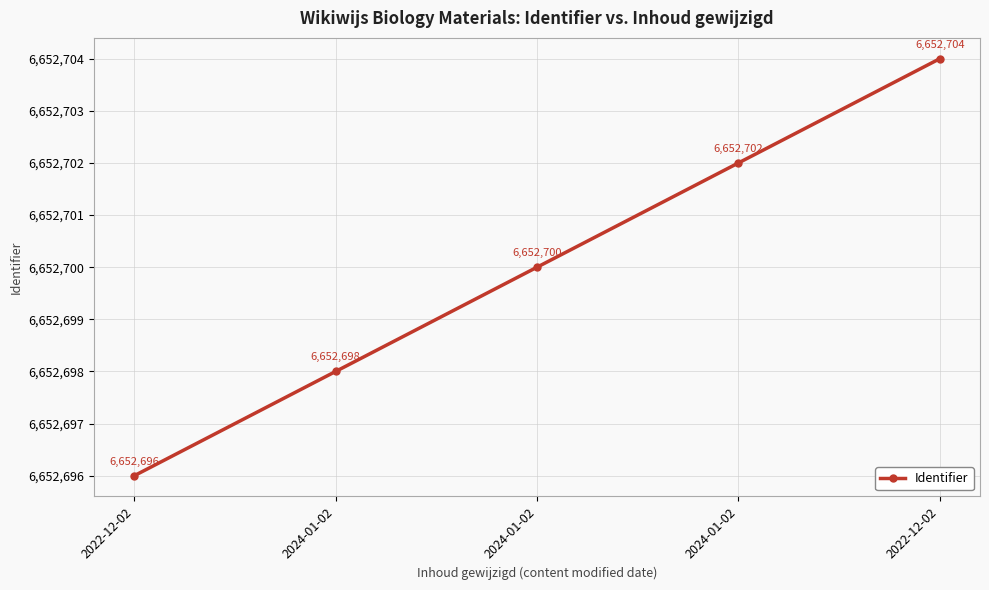

Reading left to right, list all the values displayed in this chart.

2022-12-02=6652696	2024-01-02=6652698	2024-01-02=6652700	2024-01-02=6652702	2022-12-02=6652704